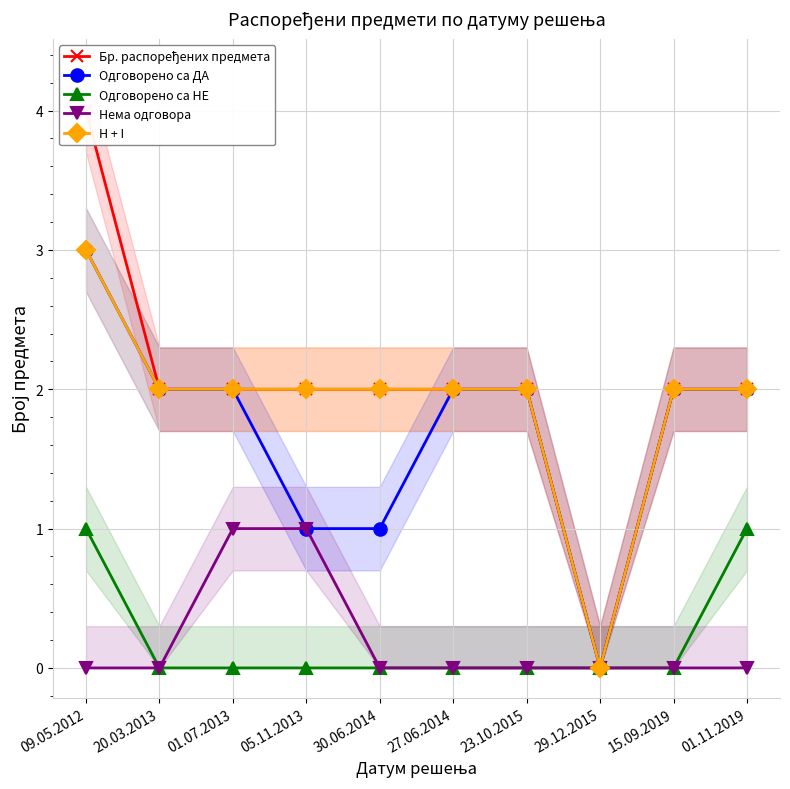

Reading left to right, transcribe all the data shown in this chart.

Бр. распоређених предмета: 09.05.2012=4	20.03.2013=2	01.07.2013=2	05.11.2013=2	30.06.2014=2	27.06.2014=2	23.10.2015=2	29.12.2015=0	15.09.2019=2	01.11.2019=2
Одговорено са ДА: 09.05.2012=3	20.03.2013=2	01.07.2013=2	05.11.2013=1	30.06.2014=1	27.06.2014=2	23.10.2015=2	29.12.2015=0	15.09.2019=2	01.11.2019=2
Одговорено са НЕ: 09.05.2012=1	20.03.2013=0	01.07.2013=0	05.11.2013=0	30.06.2014=0	27.06.2014=0	23.10.2015=0	29.12.2015=0	15.09.2019=0	01.11.2019=1
Нема одговора: 09.05.2012=0	20.03.2013=0	01.07.2013=1	05.11.2013=1	30.06.2014=0	27.06.2014=0	23.10.2015=0	29.12.2015=0	15.09.2019=0	01.11.2019=0
H + I: 09.05.2012=3	20.03.2013=2	01.07.2013=2	05.11.2013=2	30.06.2014=2	27.06.2014=2	23.10.2015=2	29.12.2015=0	15.09.2019=2	01.11.2019=2